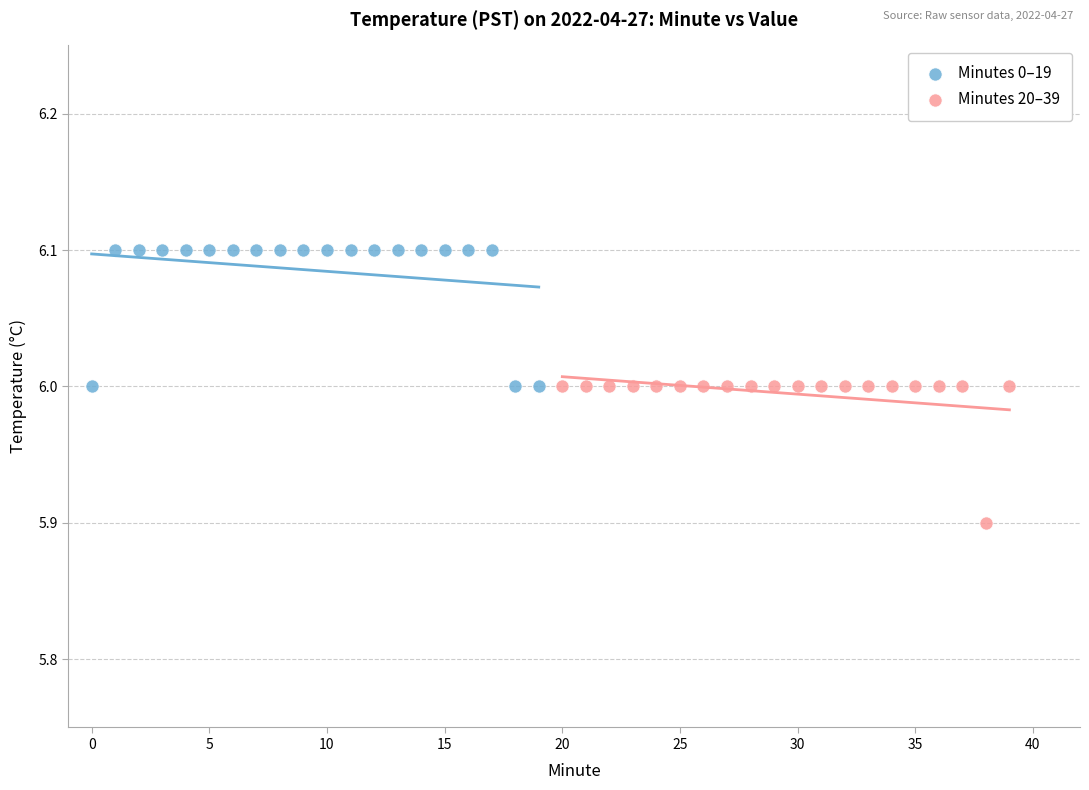

Which series contains the highest Y value?

Minutes 0–19